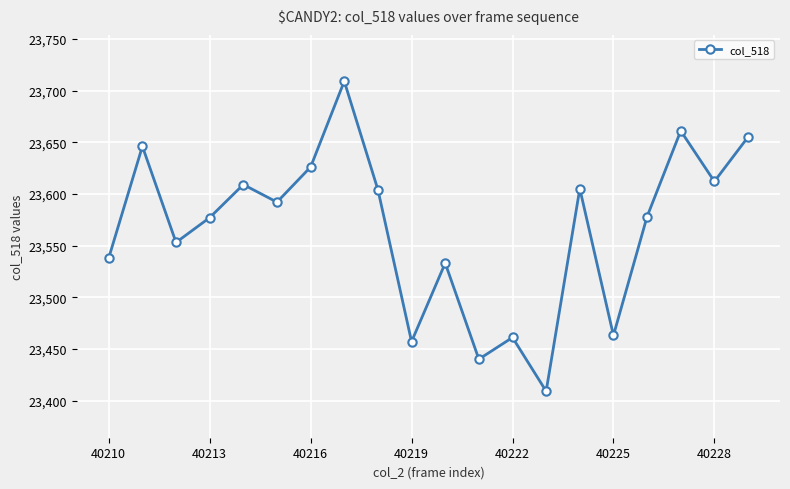

What is the difference between the second highest and second lowest values?

221